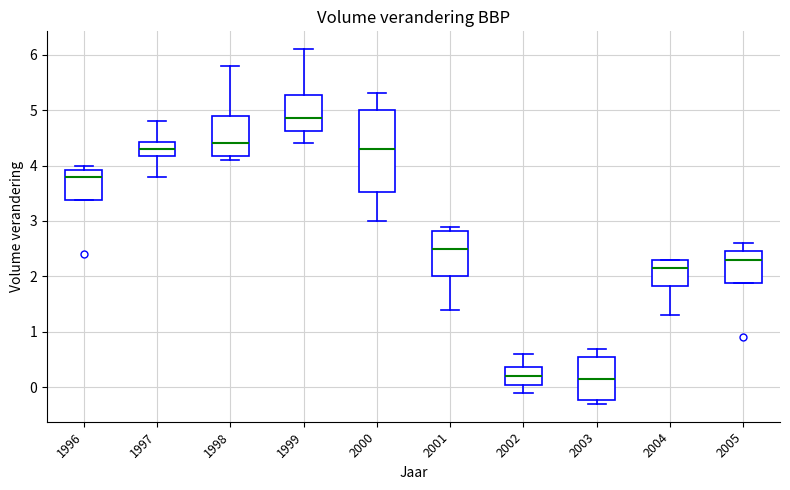

Reading left to right, read every box against the y-axis: the position of its median line, the range the box covers, and the ends of its whiskers. The values are not printed on the chart, so give them approximately, as read against the axis.

1996: median 3.8, box 3.4 to 3.9, whiskers 3.4 to 4.0
1997: median 4.3, box 4.2 to 4.4, whiskers 3.8 to 4.8
1998: median 4.4, box 4.2 to 4.9, whiskers 4.1 to 5.8
1999: median 4.9, box 4.6 to 5.3, whiskers 4.4 to 6.1
2000: median 4.3, box 3.5 to 5.0, whiskers 3.0 to 5.3
2001: median 2.5, box 2.0 to 2.8, whiskers 1.4 to 2.9
2002: median 0.2, box 0.1 to 0.4, whiskers -0.1 to 0.6
2003: median 0.2, box -0.2 to 0.6, whiskers -0.3 to 0.7
2004: median 2.2, box 1.8 to 2.3, whiskers 1.3 to 2.3
2005: median 2.3, box 1.9 to 2.5, whiskers 1.9 to 2.6